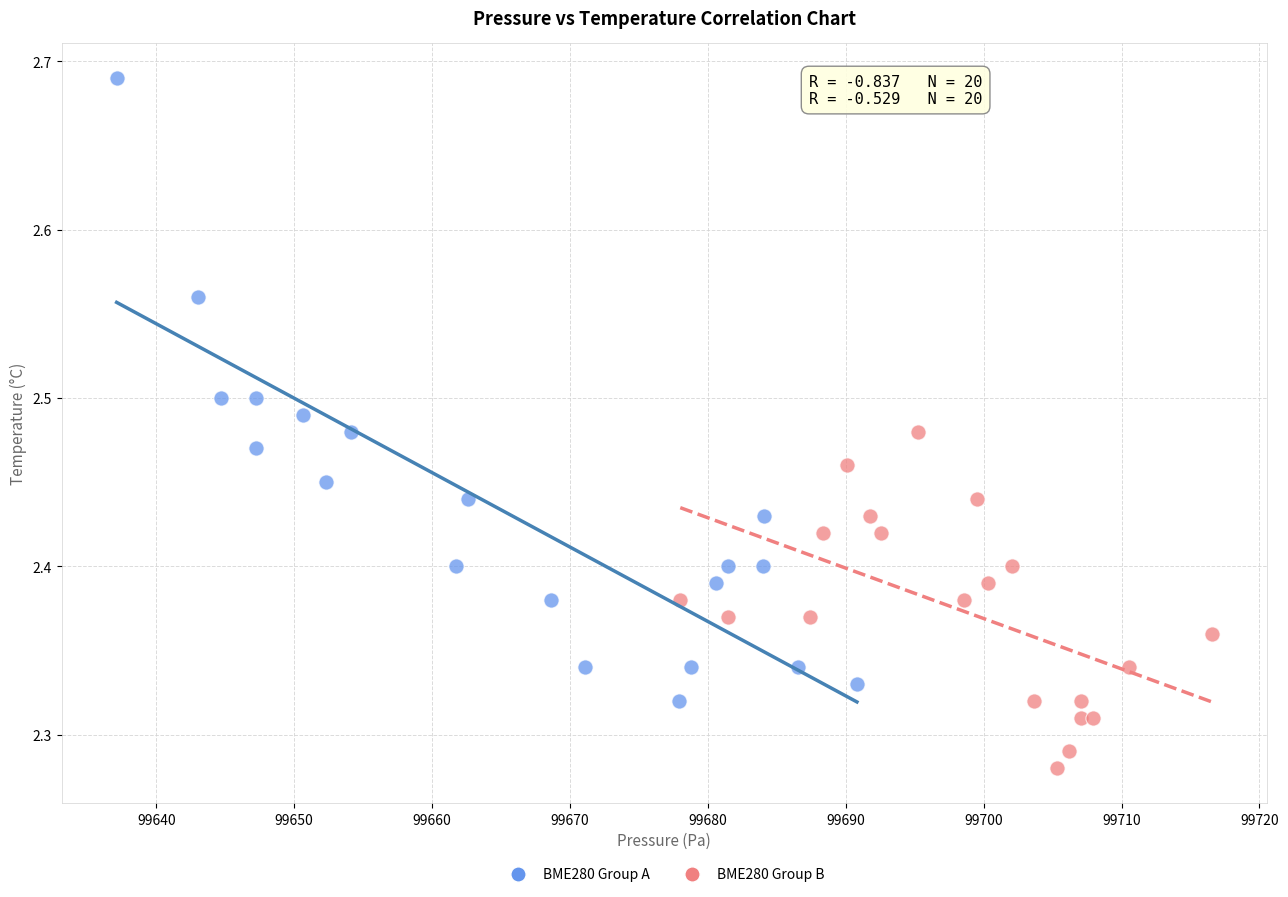

Which series reaches the minimum Y coordinate?

BME280 Group B